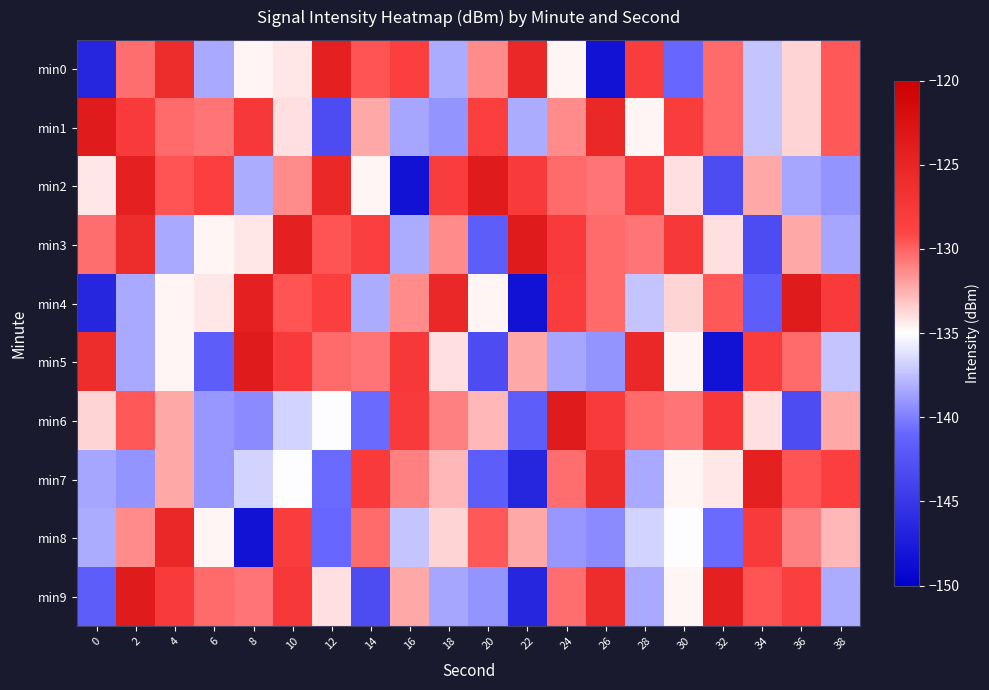

How many data points does each series have?

20